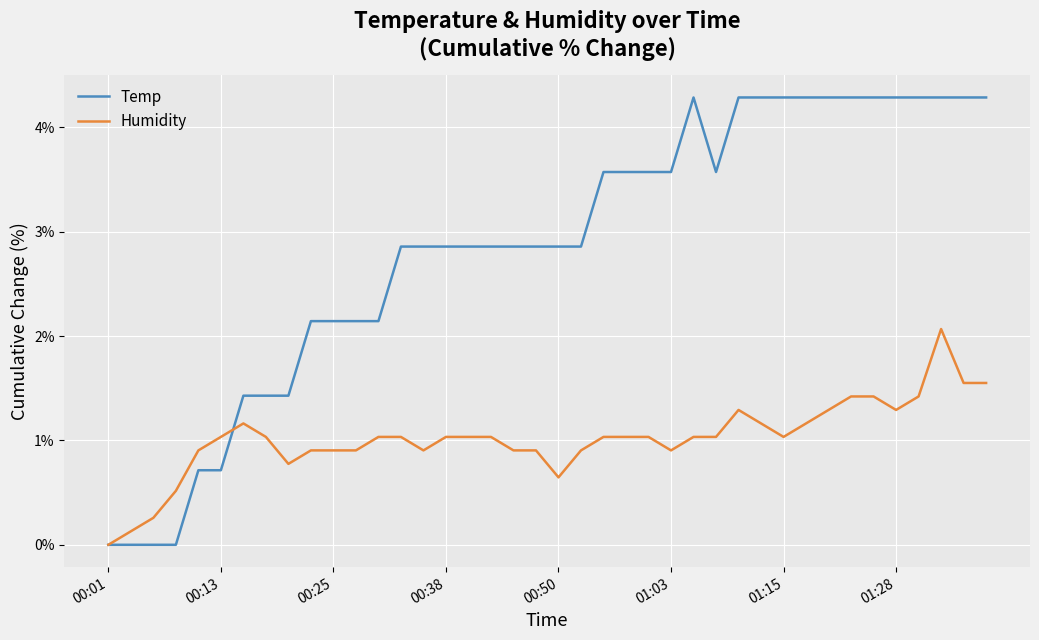

Which series has the largest total across all categories?

Temp